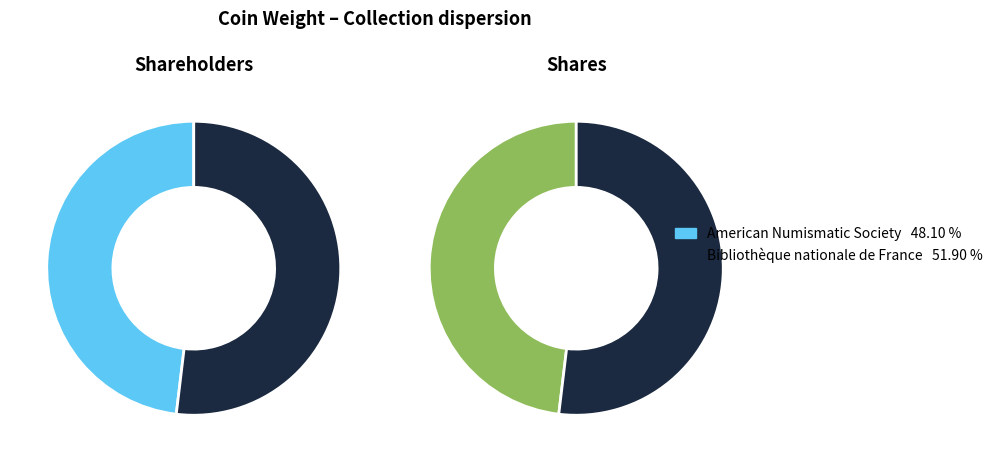

To the nearest percent, what is the combined percentage of Bibliothèque nationale de France and American Numismatic Society?

100%